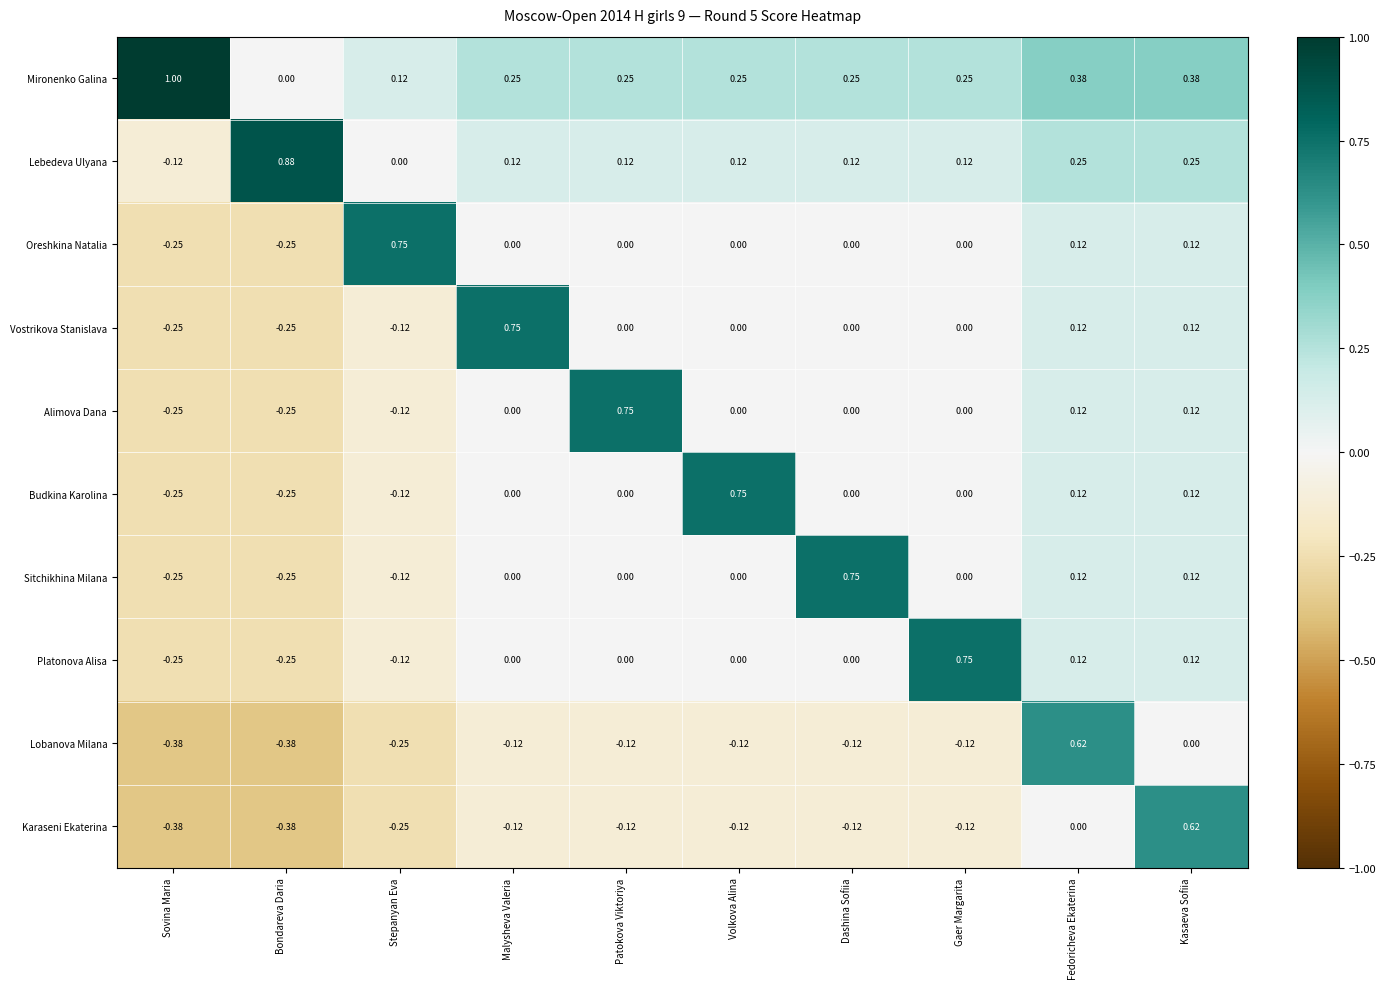

Between Malysheva Valeria and Fedoricheva Ekaterina, which series saw the biggest shift?

Lobanova Milana